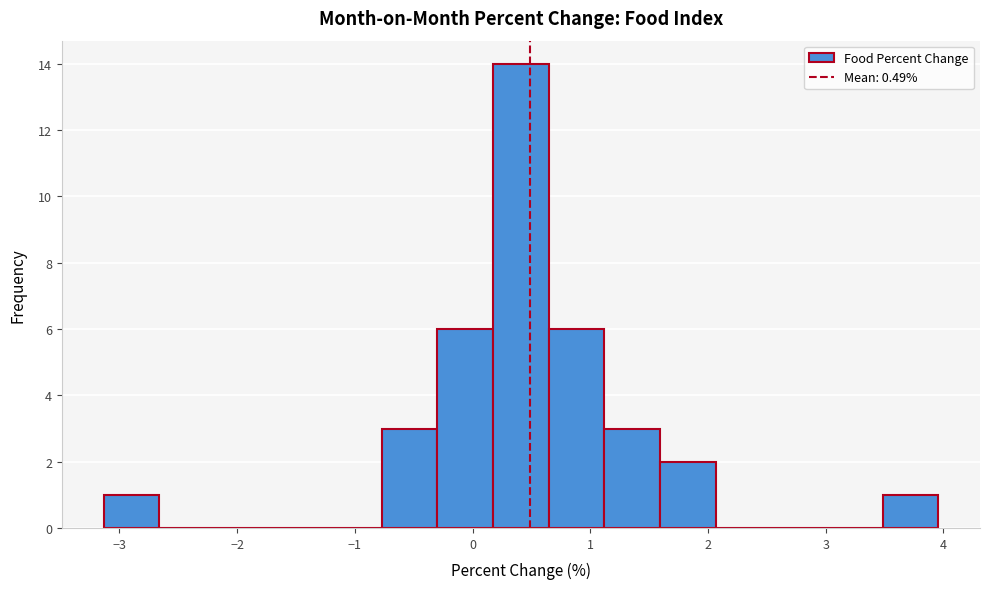

Reading left to right, list every bar in this chart as the range it spans on the x-axis followed by its height. Neither the bar edges nor the heights are printed on the chart, so give them approximately, as read against the axes.

-3.1 to -2.7: 1
-2.7 to -2.2: 0
-2.2 to -1.7: 0
-1.7 to -1.2: 0
-1.2 to -0.8: 0
-0.8 to -0.3: 3
-0.3 to 0.2: 6
0.2 to 0.6: 14
0.6 to 1.1: 6
1.1 to 1.6: 3
1.6 to 2.1: 2
2.1 to 2.5: 0
2.5 to 3.0: 0
3.0 to 3.5: 0
3.5 to 4.0: 1